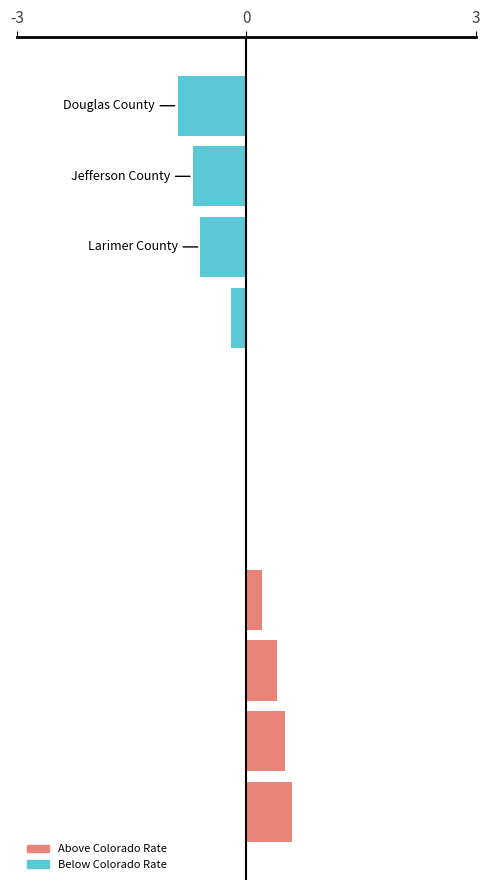

What is the sum of all values?

-0.7